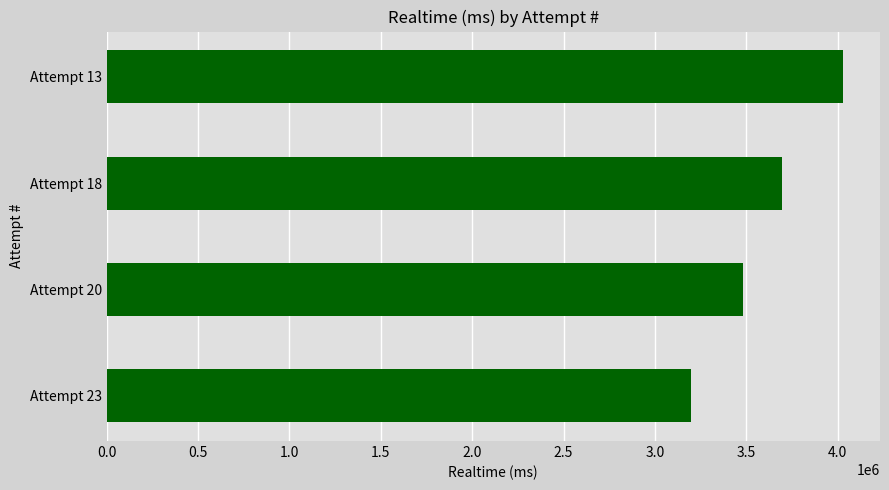

Reading bottom to top, what are all the values shown in this chart?

Attempt 23=3194596	Attempt 20=3481785	Attempt 18=3691970	Attempt 13=4029127